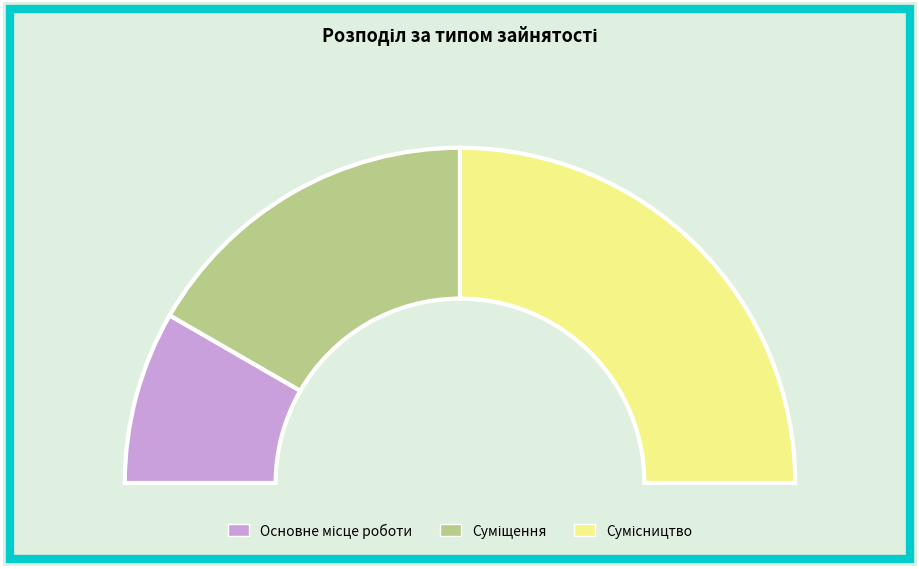

What is the change in value from Суміщення to Сумісництво?

+1